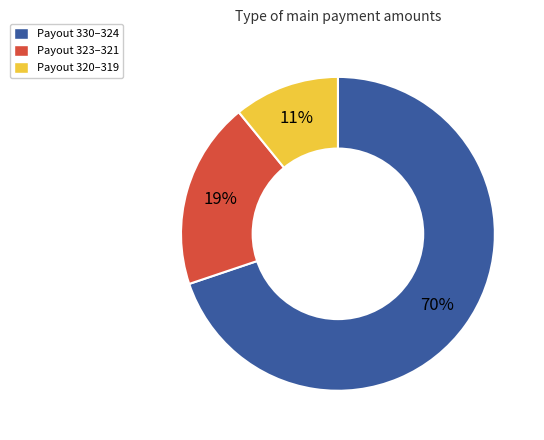

Is there a majority slice in this chart?

Yes